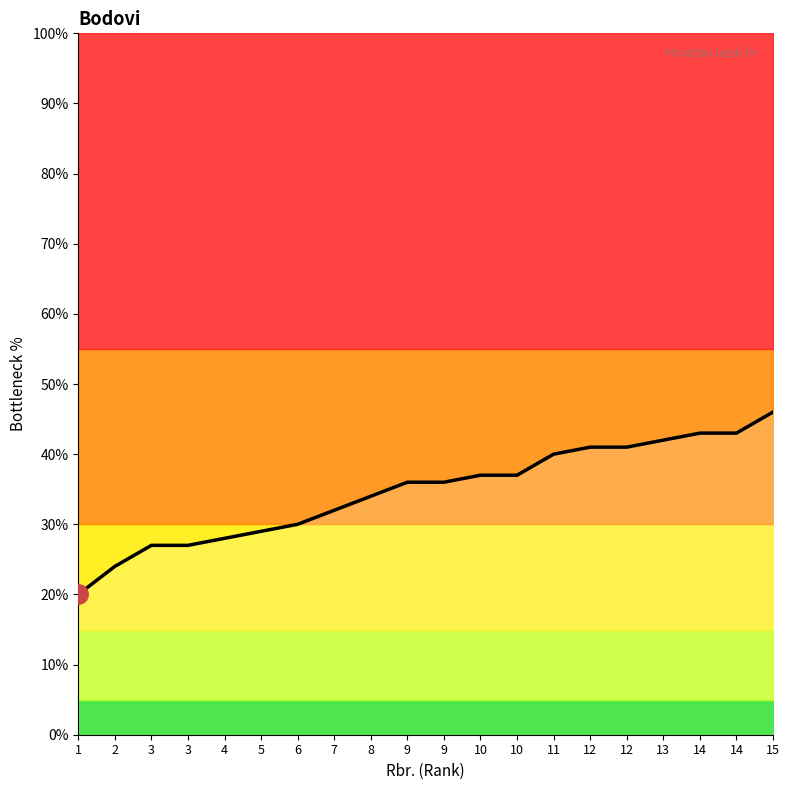

Is it true that the value at 8 is 34.0?

True